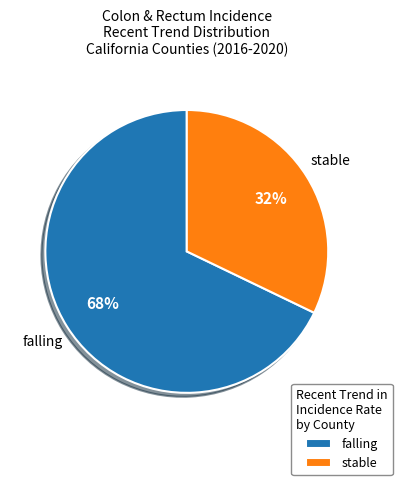

Combined, do stable and falling account for over 50%?

Yes